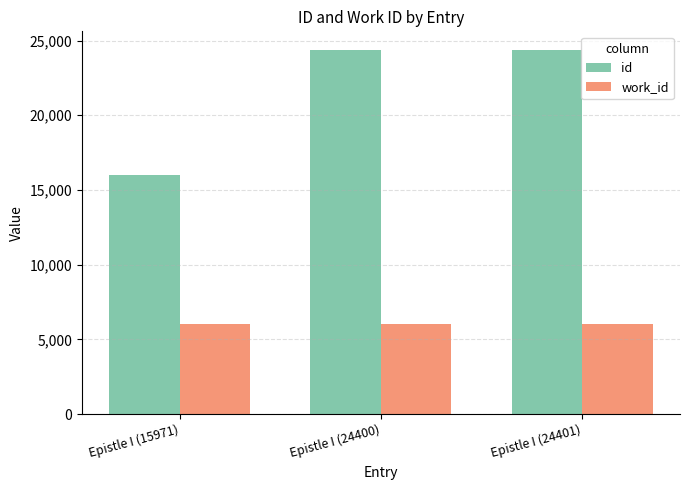

Rank the series by their average value, from highest to lowest.

id, work_id